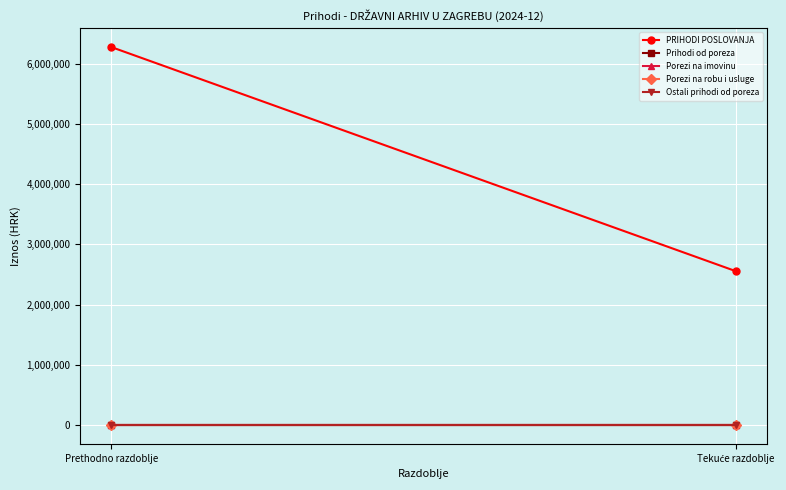

What is the total value across all series at Tekuće razdoblje?

2555754.6